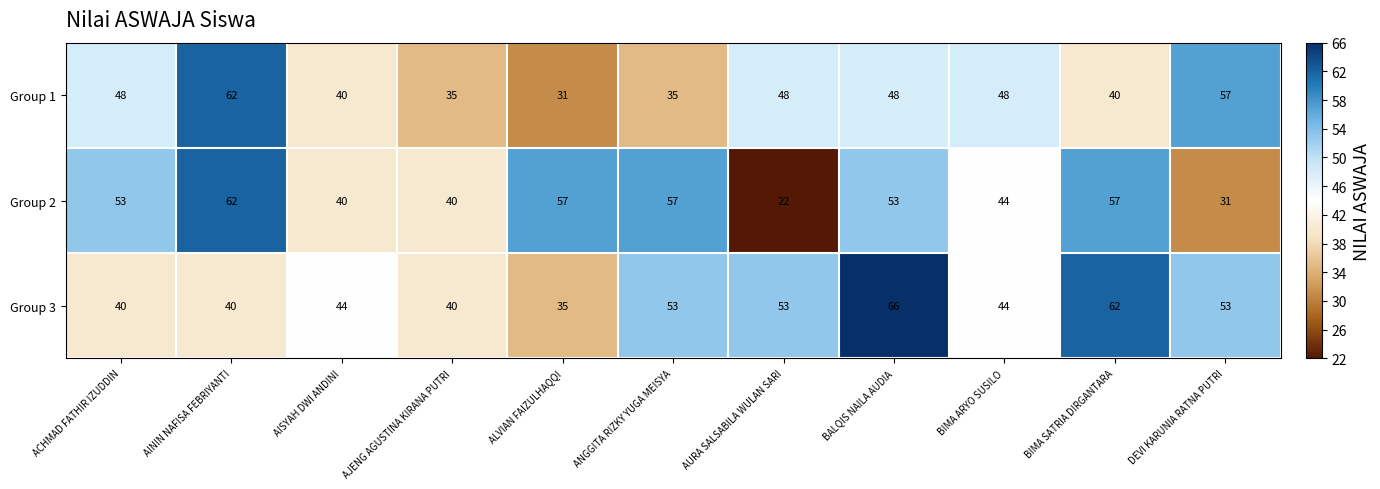

What value does the Group 3 series have at AININ NAFISA FEBRIYANTI, to the nearest 5?

40